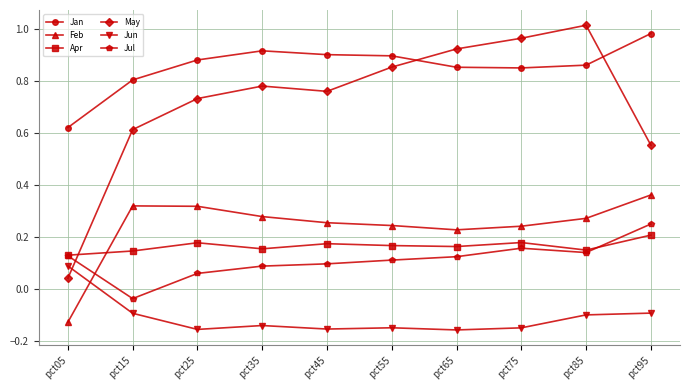

The Feb series shows 0.2 at pct65. True or false?

True